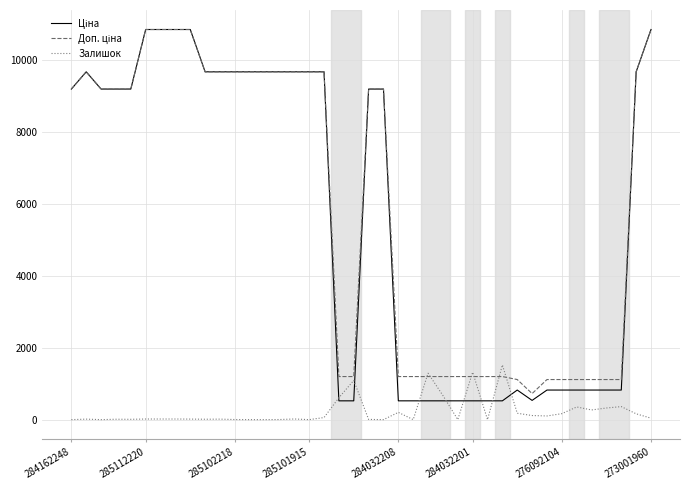

What is the highest value of the Залишок series?

1520.0